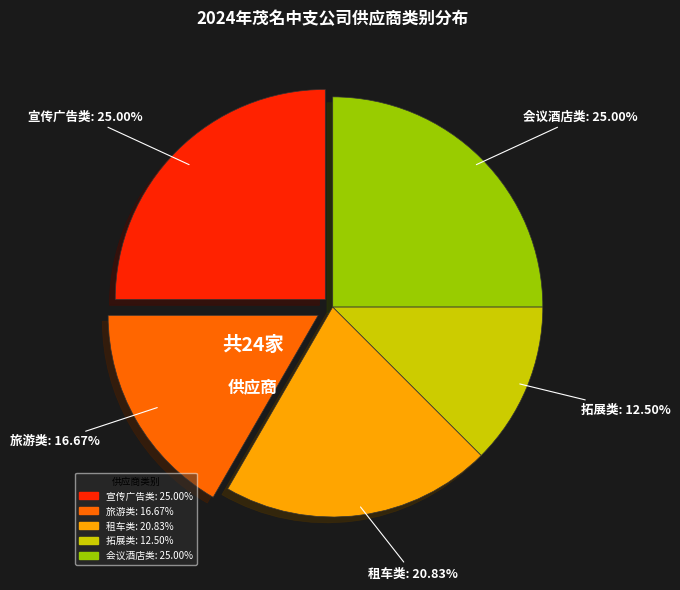

How many slices are in this pie chart?

5